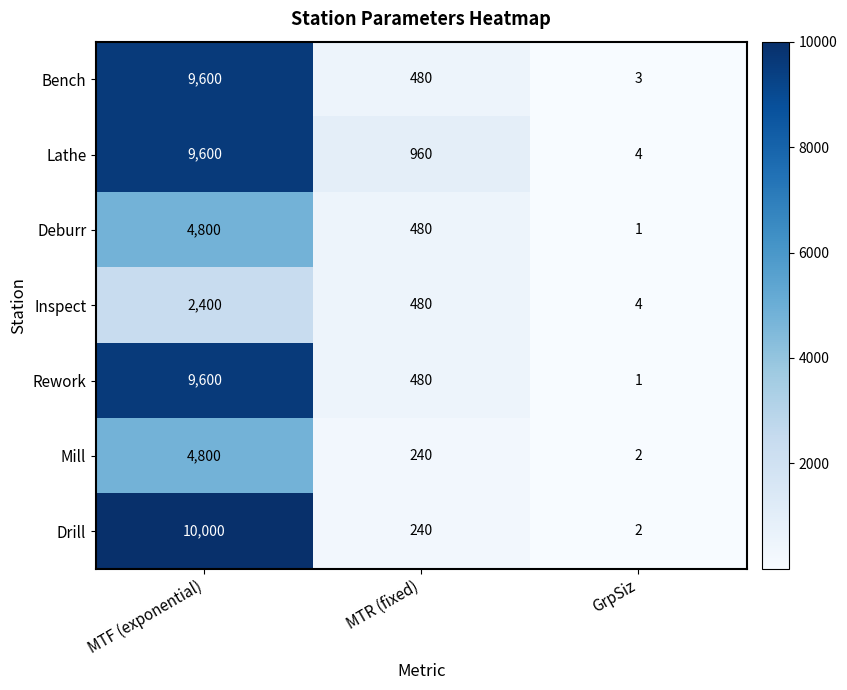

At which category is the sum across all series the highest?

MTF (exponential)